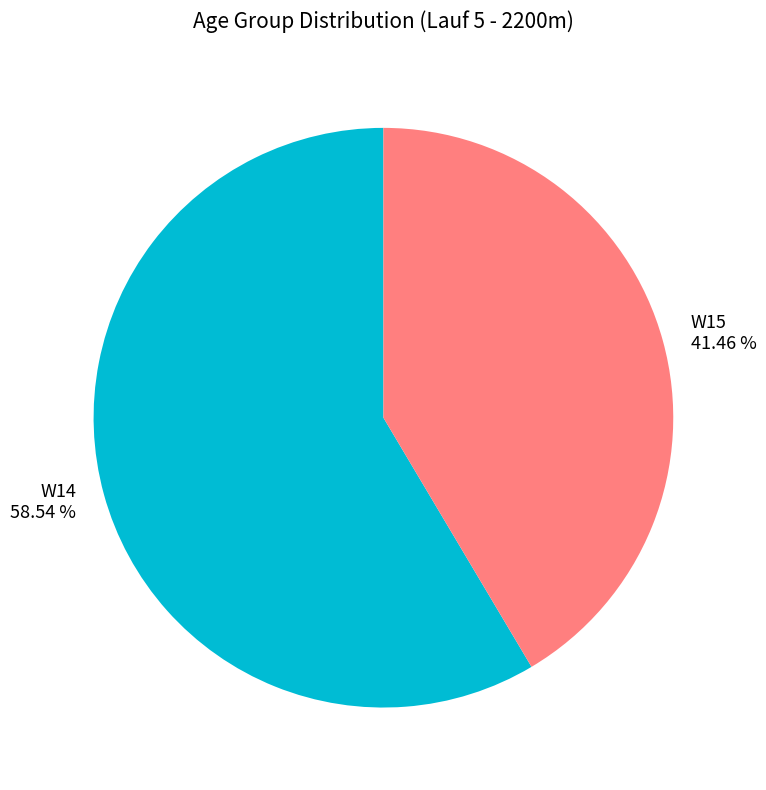

To the nearest percent, what is the difference between the W15 and W14 slice percentages?

17%